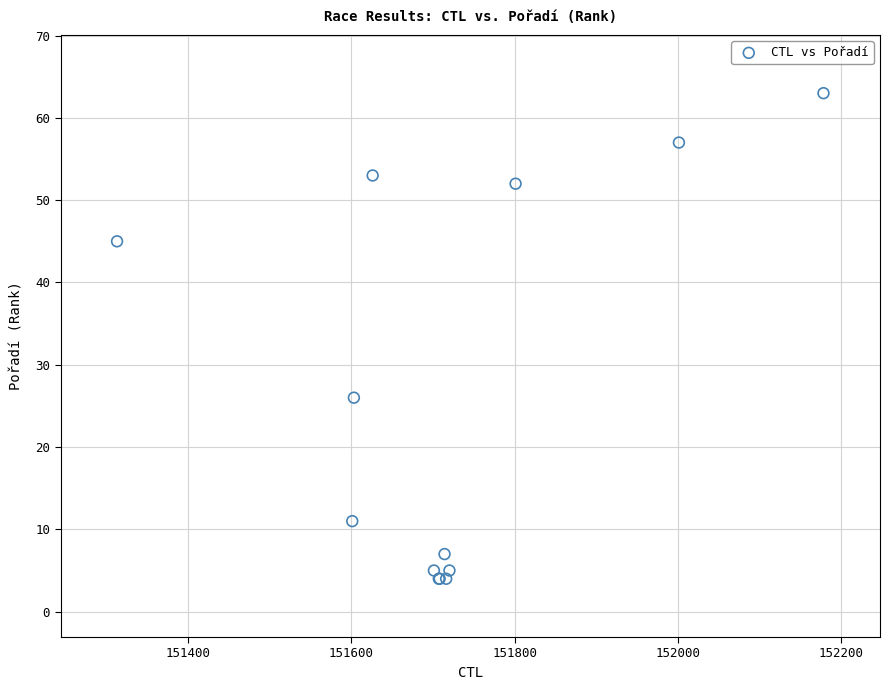

What Y value in the scatter plot is closest to 33?

26